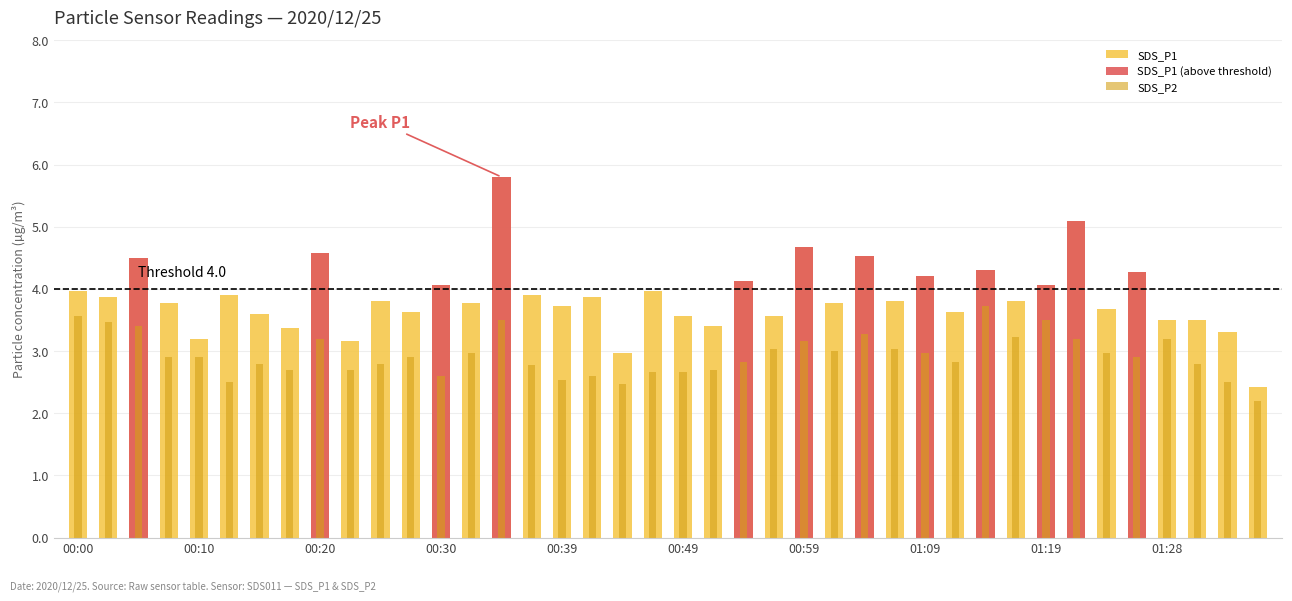

How many data points in SDS_P1 are less than 3?

2